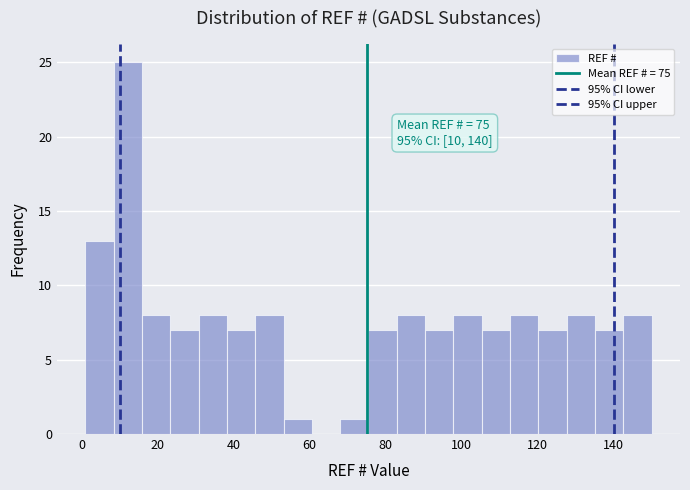

Read against the x-axis, roughly where is the centre of the tallest bar?

12